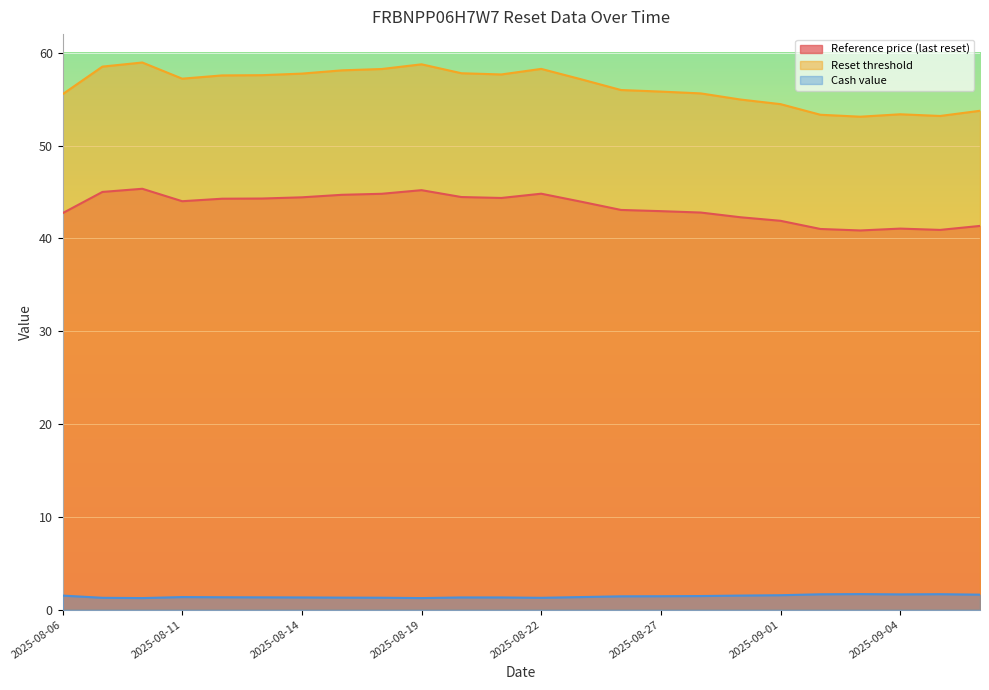

How many distinct data groups are displayed?

3